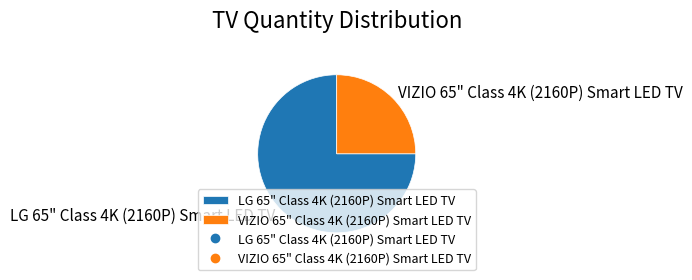

Which has a higher value, VIZIO 65" Class 4K (2160P) Smart LED TV or LG 65" Class 4K (2160P) Smart LED TV?

LG 65" Class 4K (2160P) Smart LED TV